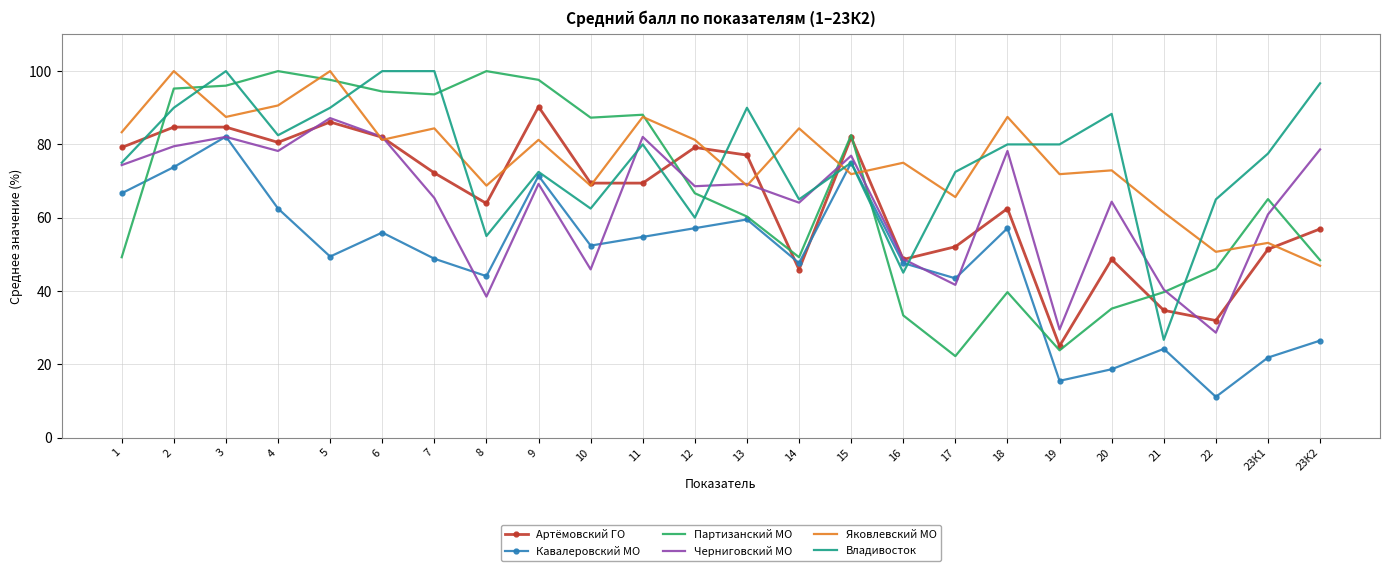

Is the value of Яковлевский МО at 12 greater than the value of Артёмовский ГО at 2?

No